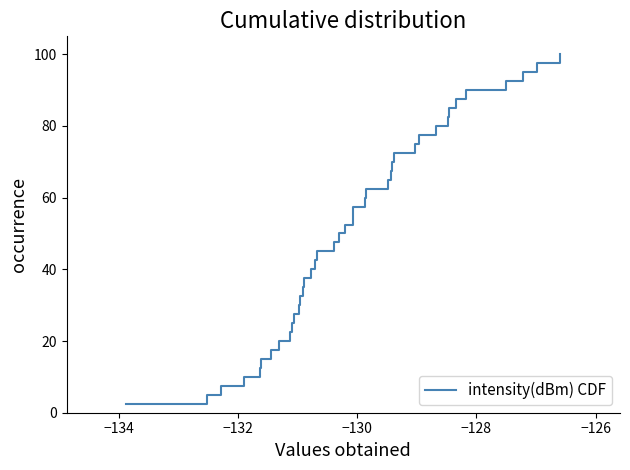

What is the maximum value shown in the chart?

100.0